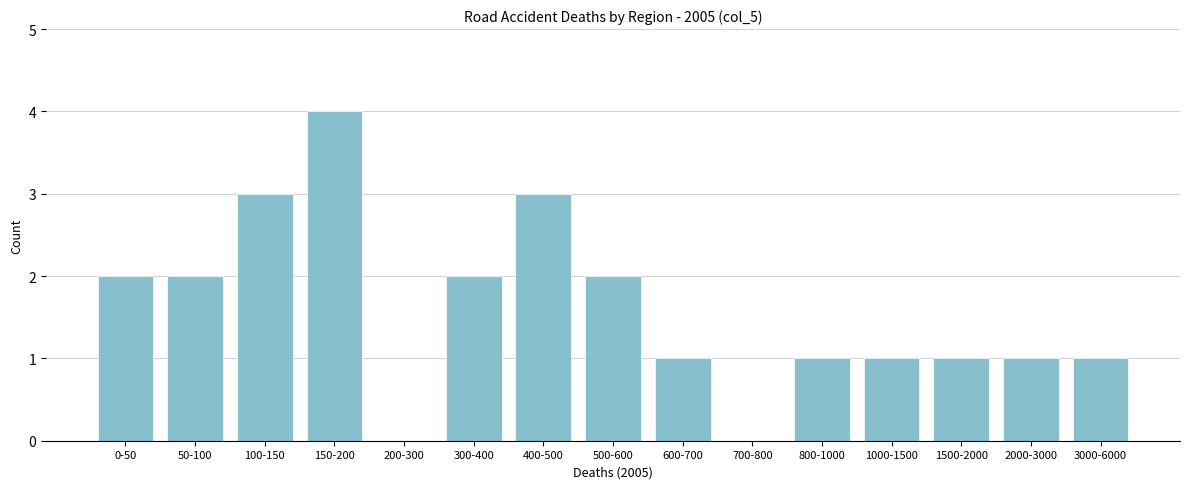

Reading left to right, extract all data points from this chart.

0-50=2	50-100=2	100-150=3	150-200=4	200-300=0	300-400=2	400-500=3	500-600=2	600-700=1	700-800=0	800-1000=1	1000-1500=1	1500-2000=1	2000-3000=1	3000-6000=1